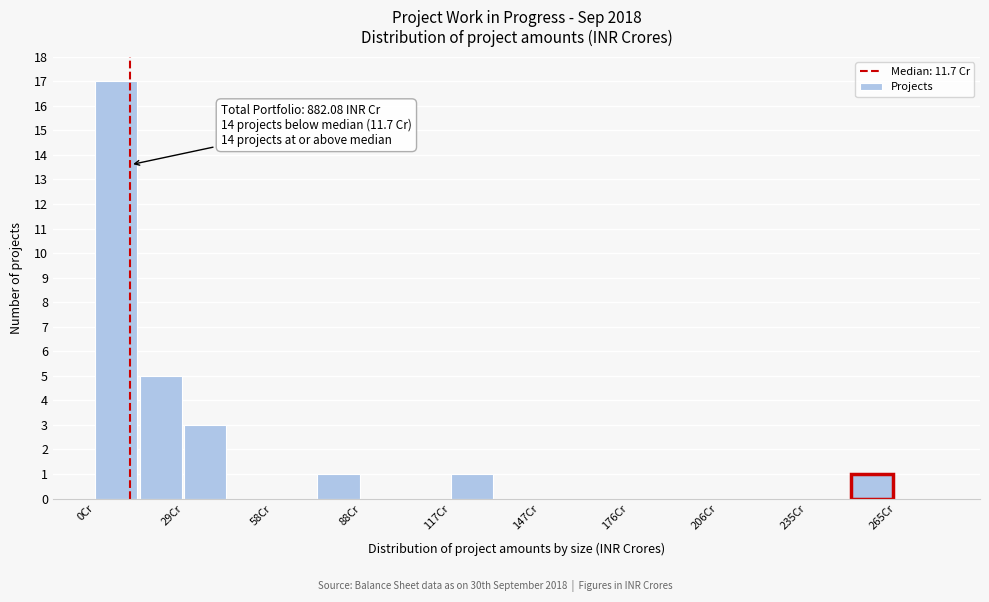

Read against the x-axis, roughly where is the centre of the tallest bar?

5